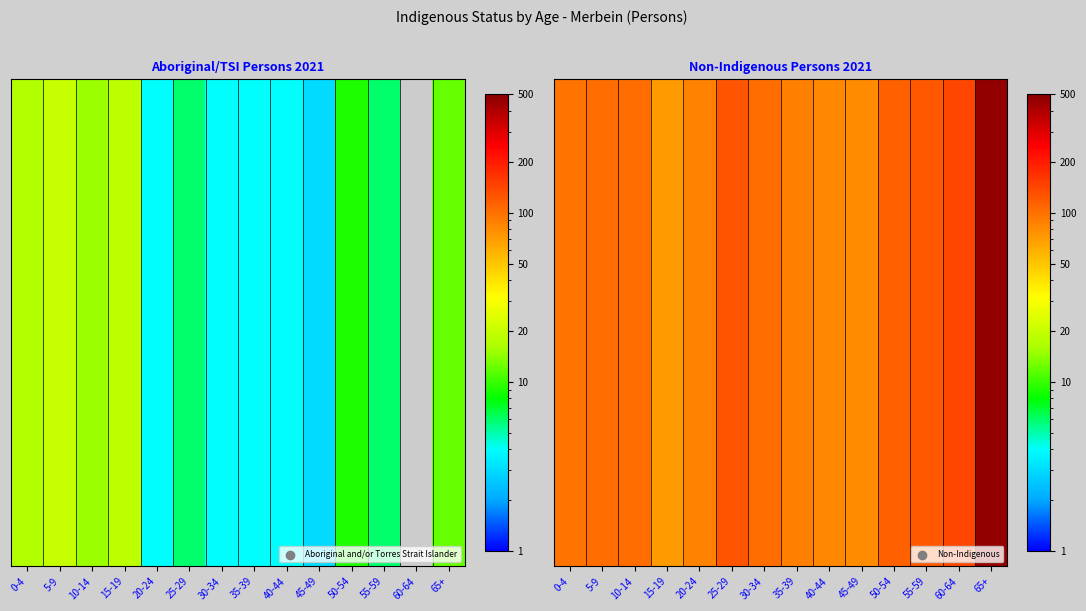

Between 0-4 and 60-64, which is larger?

60-64